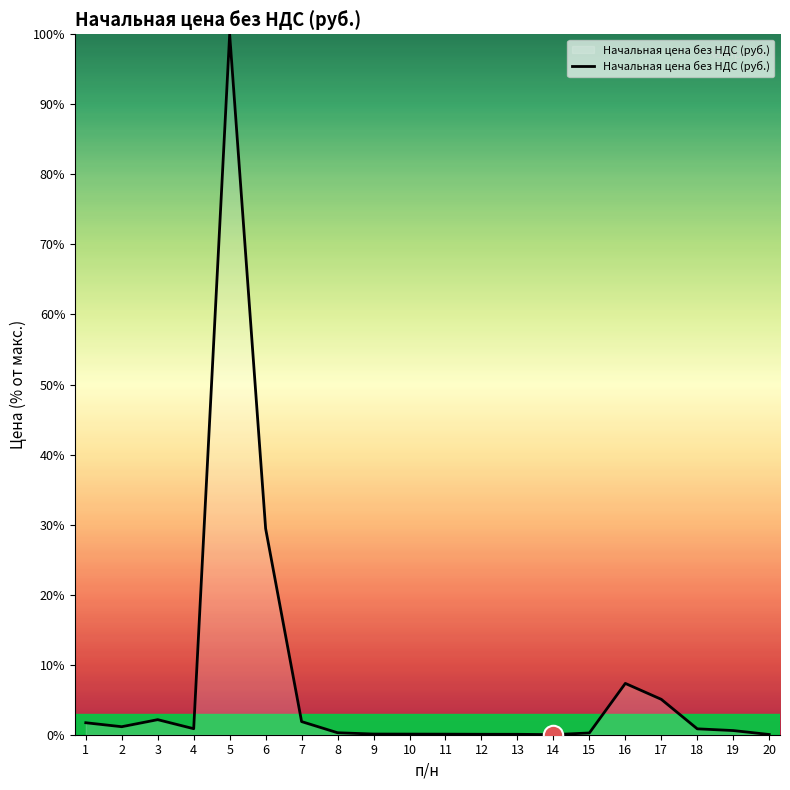

What is the sum of all values?

151.9